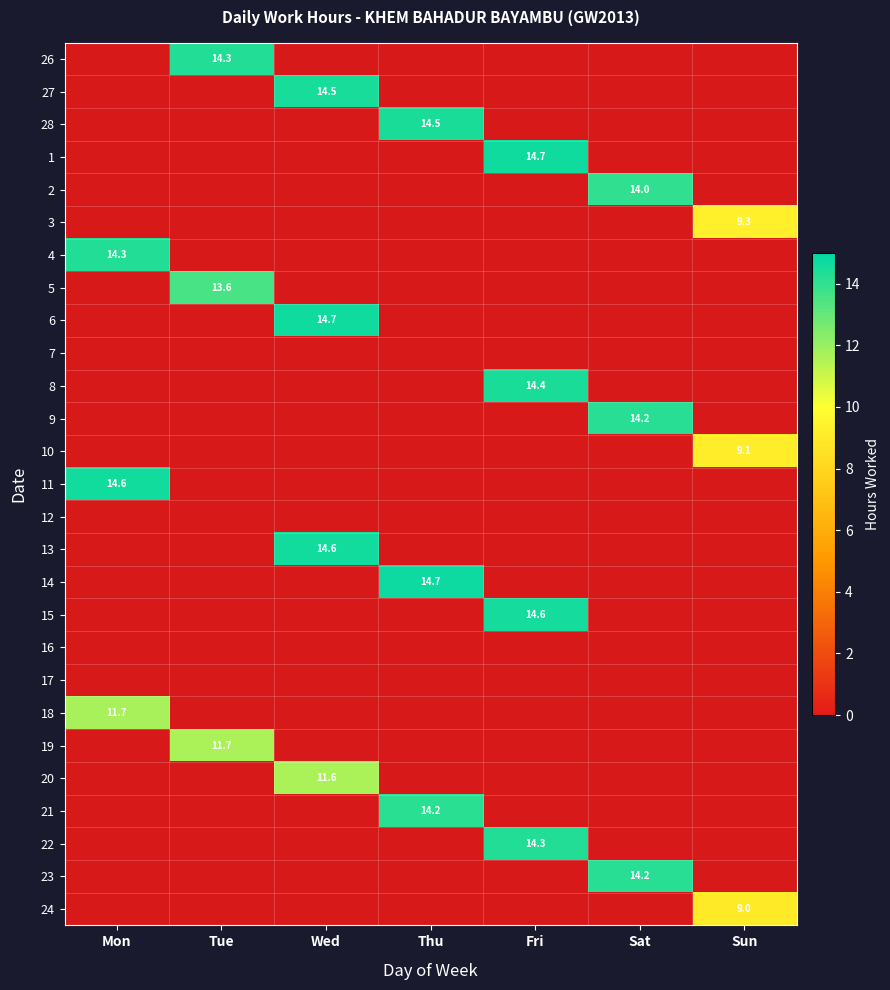

Which has a higher value, Sat or Tue?

Tue